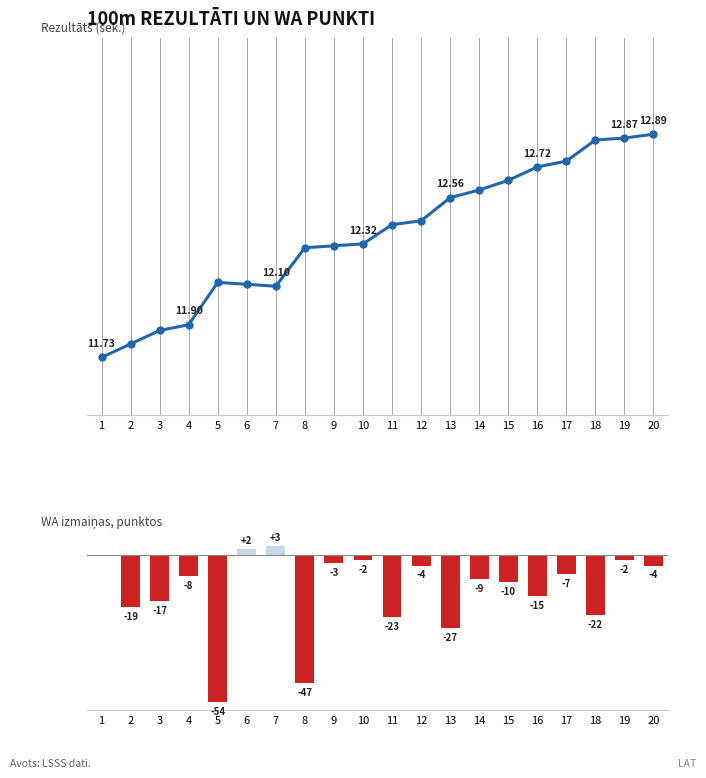

Which category has the highest value in the Rezultāts series?

20